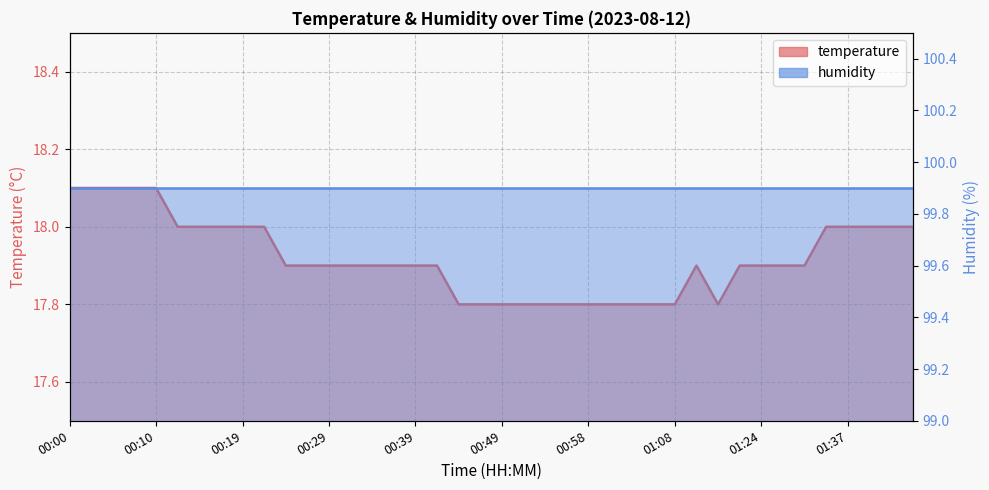

What is the approximate value at 00:36?

17.9